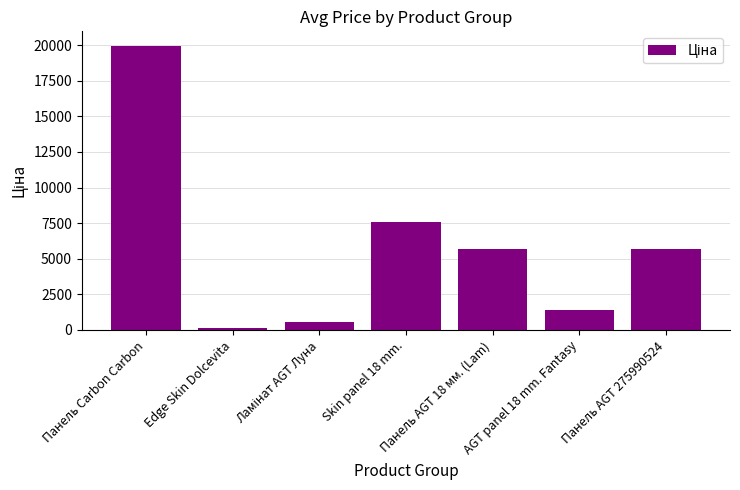

Approximately how many times larger is the value at Skin panel 18 mm. compared to Панель AGT 18 мм. (Lam)?

1.3